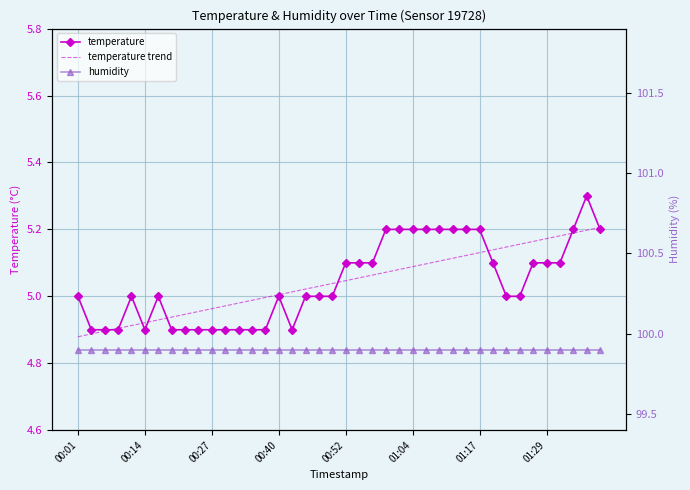

What is the total value across all series at 00:27?

109.8